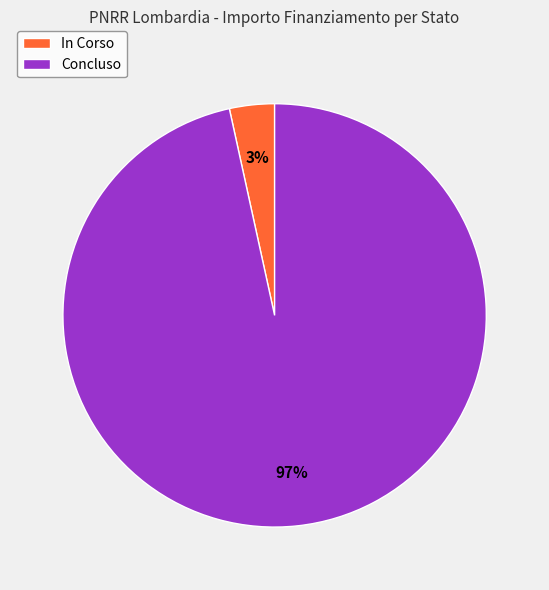

Rank the categories by value from highest to lowest.

Concluso, In Corso